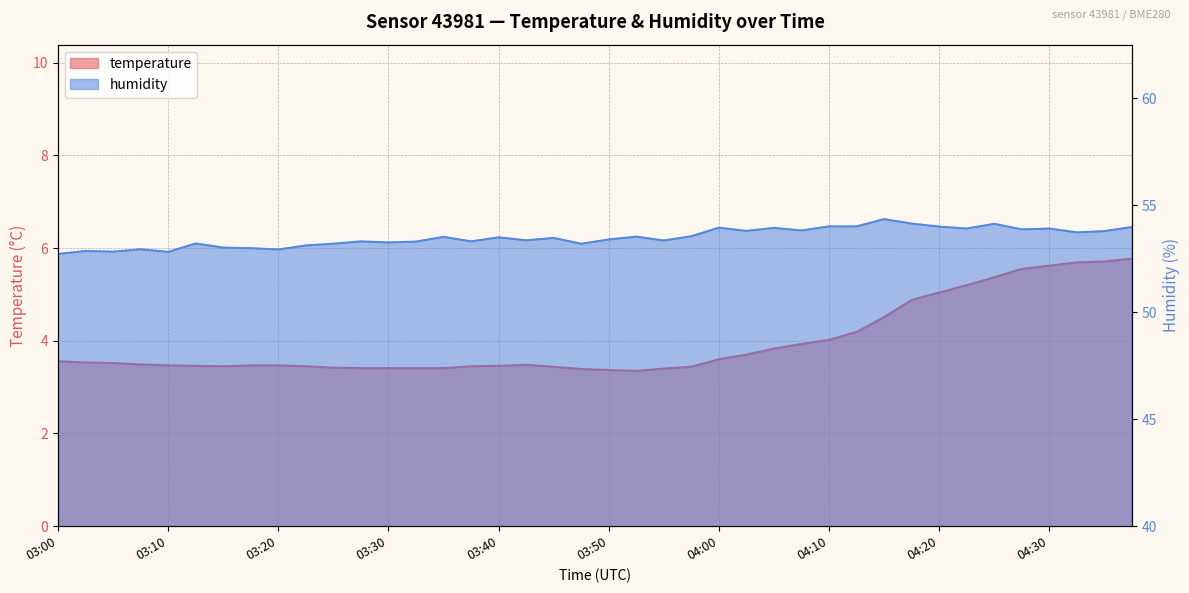

At 04:38, list the series in order from smallest to largest.

temperature, humidity